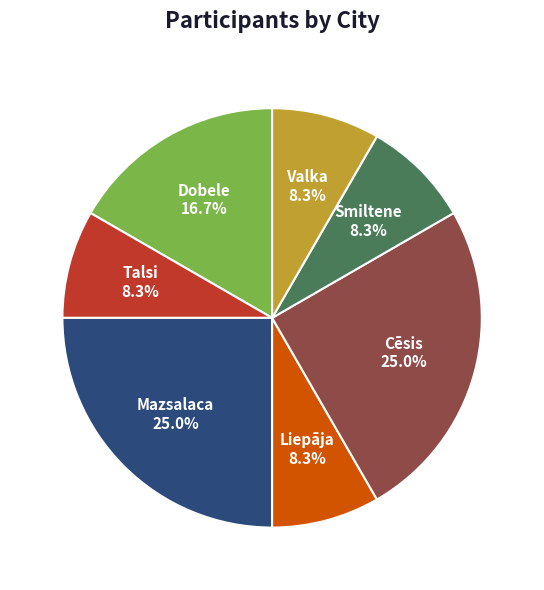

Does any single category account for the majority?

No